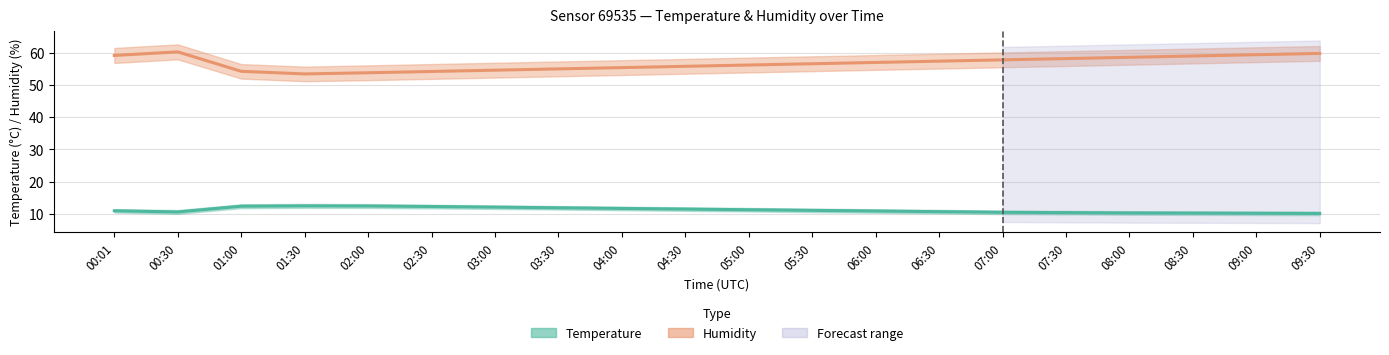

True or false: Humidity and Temperature intersect in this chart.

False